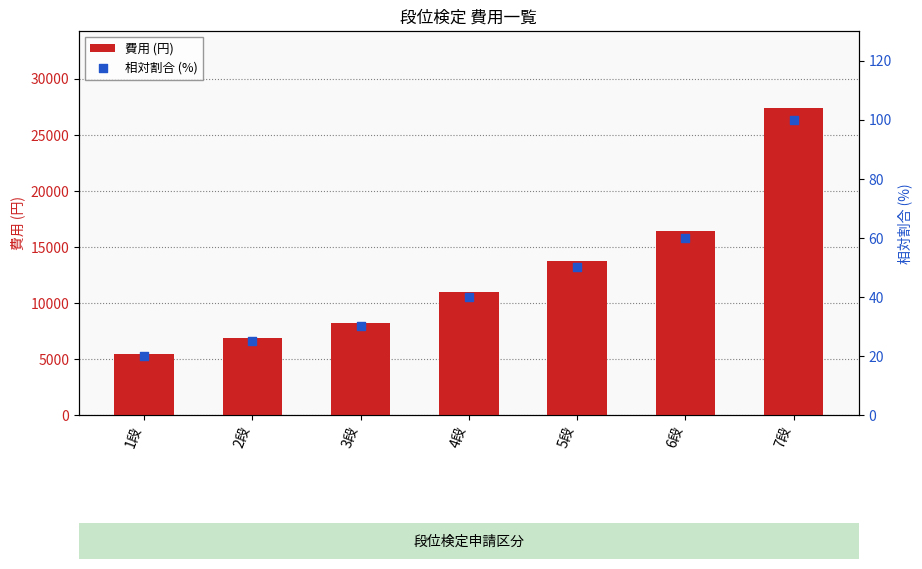

Which series has the largest total across all categories?

費用 (円)